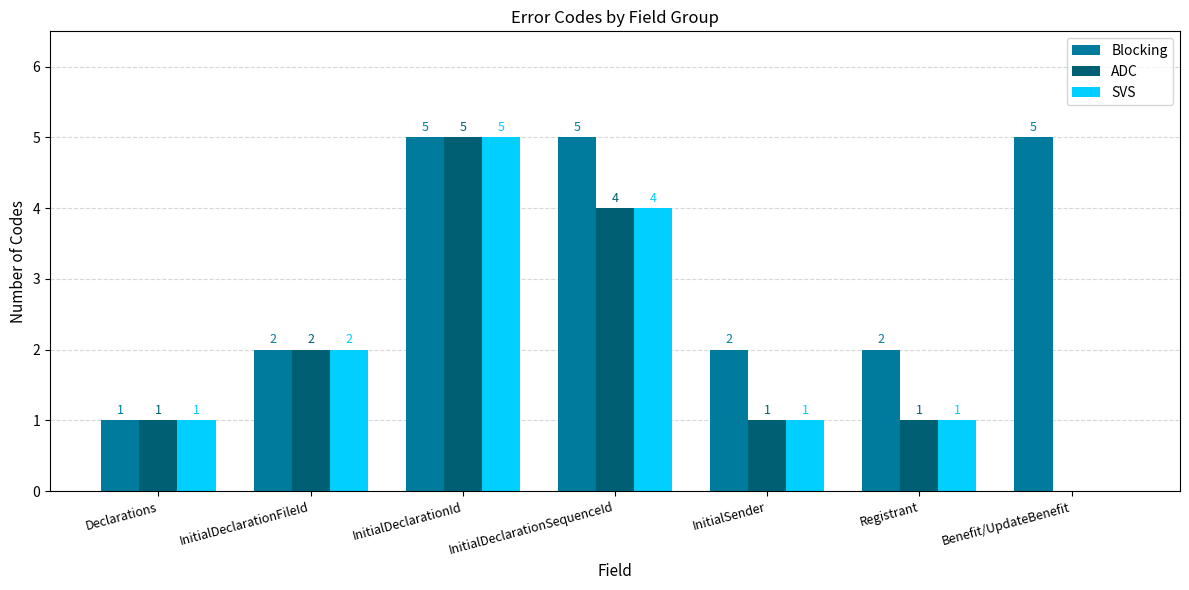

The SVS series shows 2 at InitialDeclarationSequenceId. True or false?

False